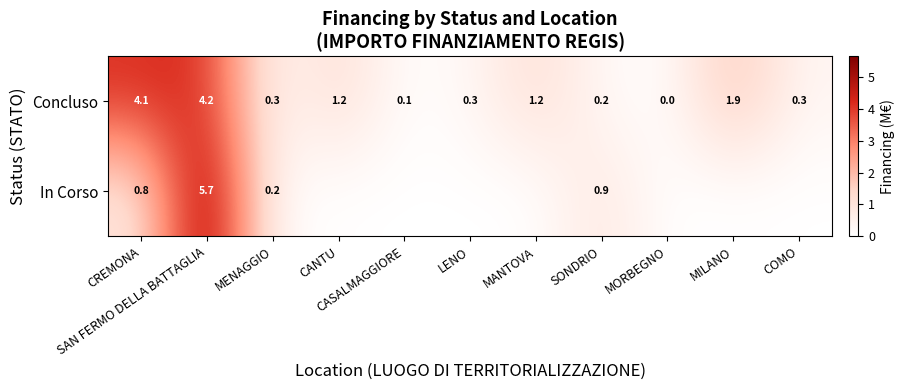

What is the sum of all Concluso values?

13.8